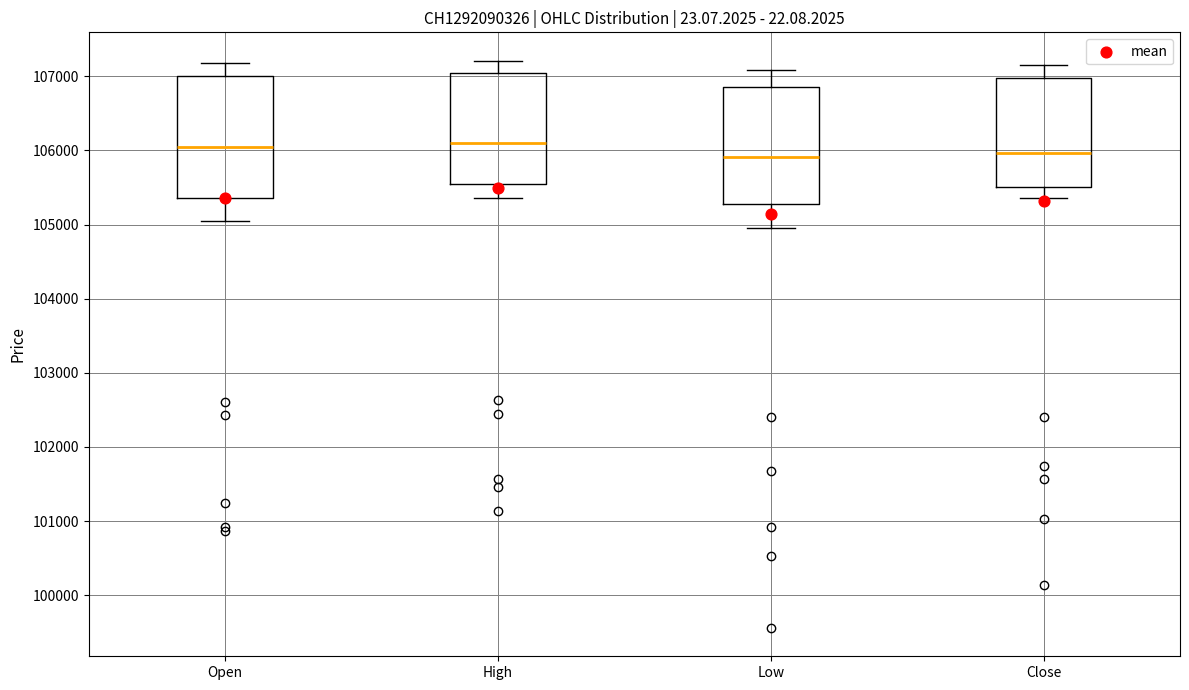

Reading left to right, transcribe this box plot: for each box, give where its median line is, the range the box spans, and where its two whiskers end, as read against the y-axis. The values are not printed on the chart, so give them approximately, as read against the axis.

Open: median 106000, box 105400 to 107000, whiskers 105100 to 107200
High: median 106100, box 105500 to 107100, whiskers 105400 to 107200
Low: median 105900, box 105300 to 106900, whiskers 105000 to 107100
Close: median 106000, box 105500 to 107000, whiskers 105400 to 107200